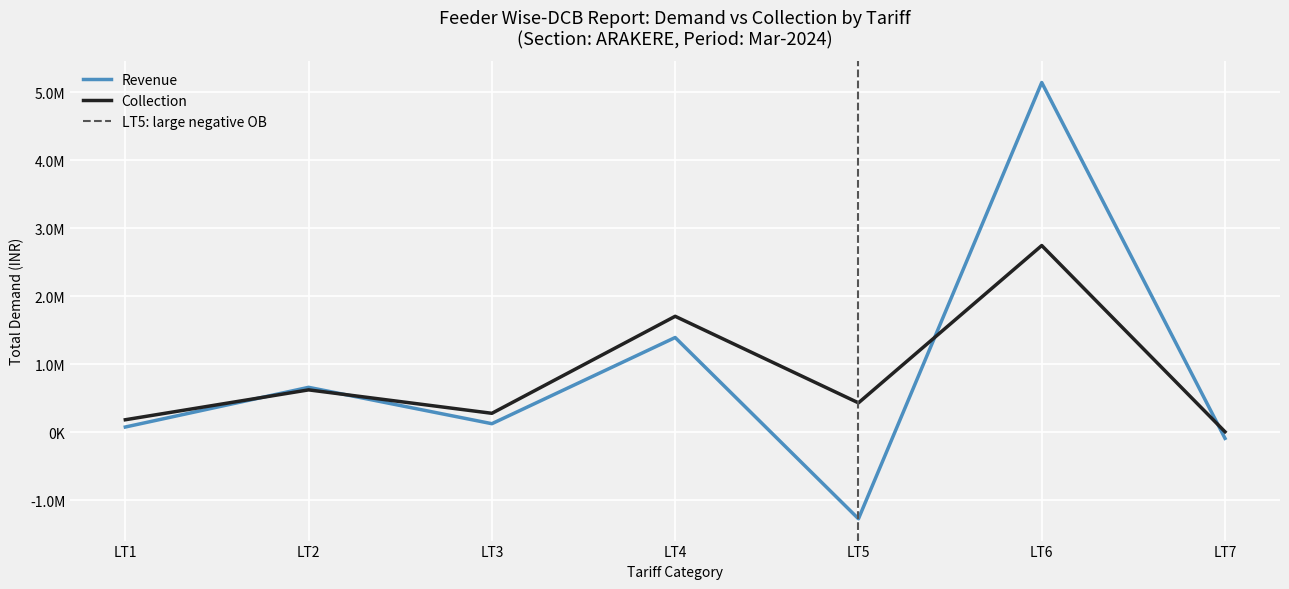

In Revenue, how many points are lower than both neighbors (excluding endpoints)?

2